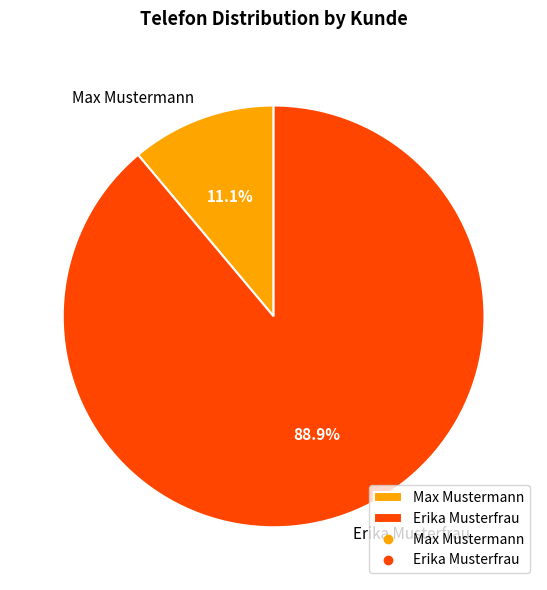

How many slices are in this pie chart?

2